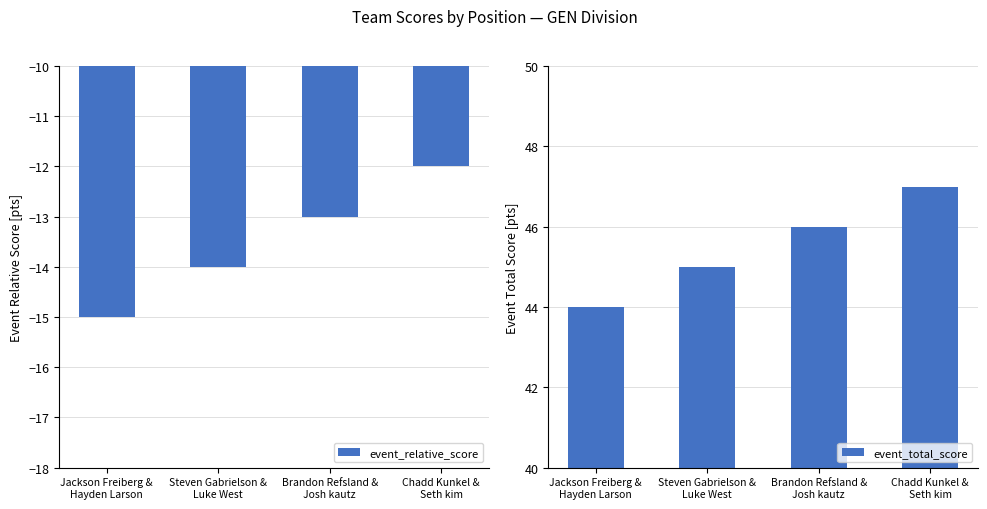

What position from the right is Chadd Kunkel &
Seth kim?

1